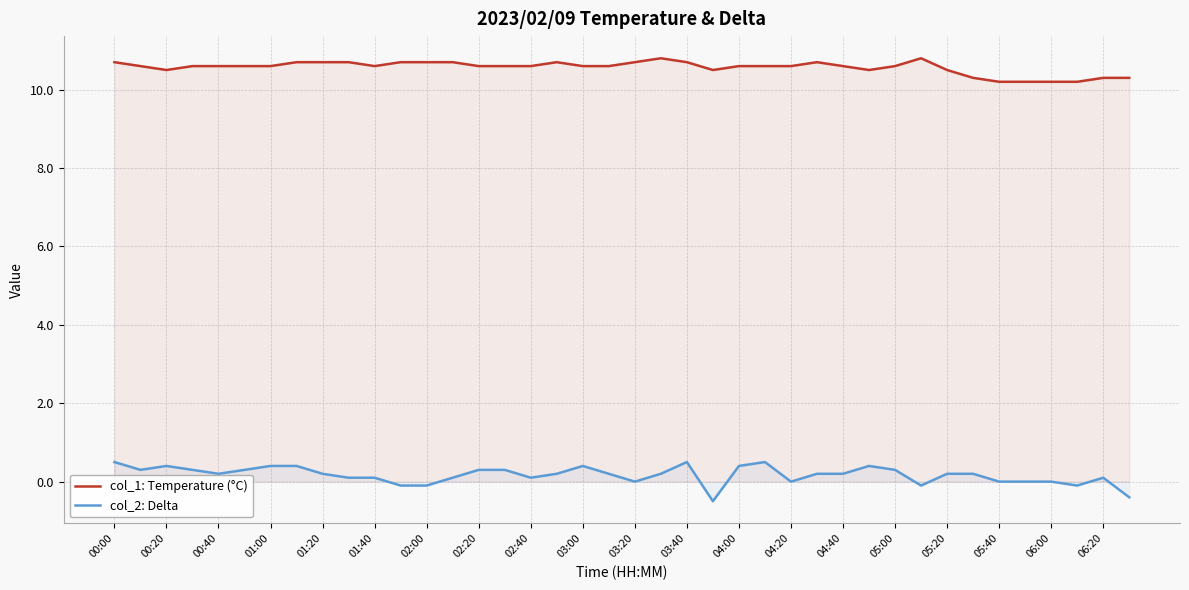

What value does the col_2: Delta series have at 01:20?

0.2